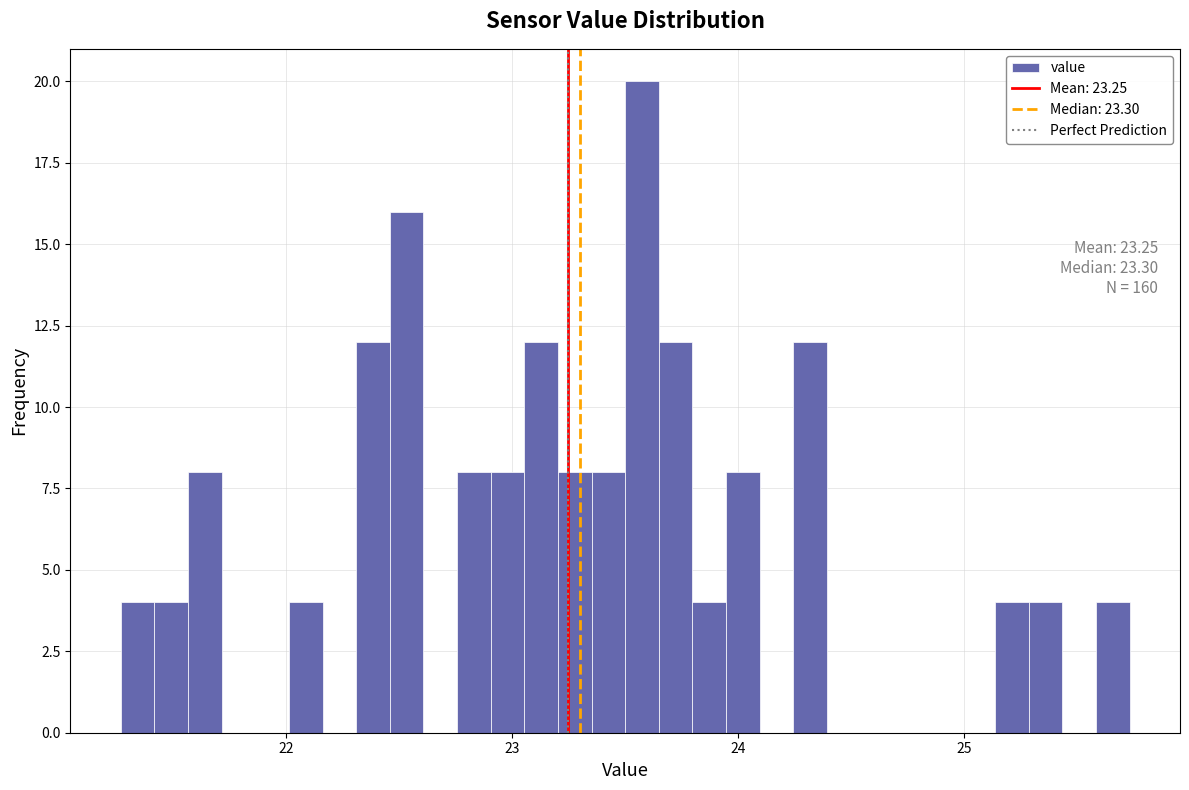

Read against the x-axis, roughly where is the centre of the tallest bar?

23.6